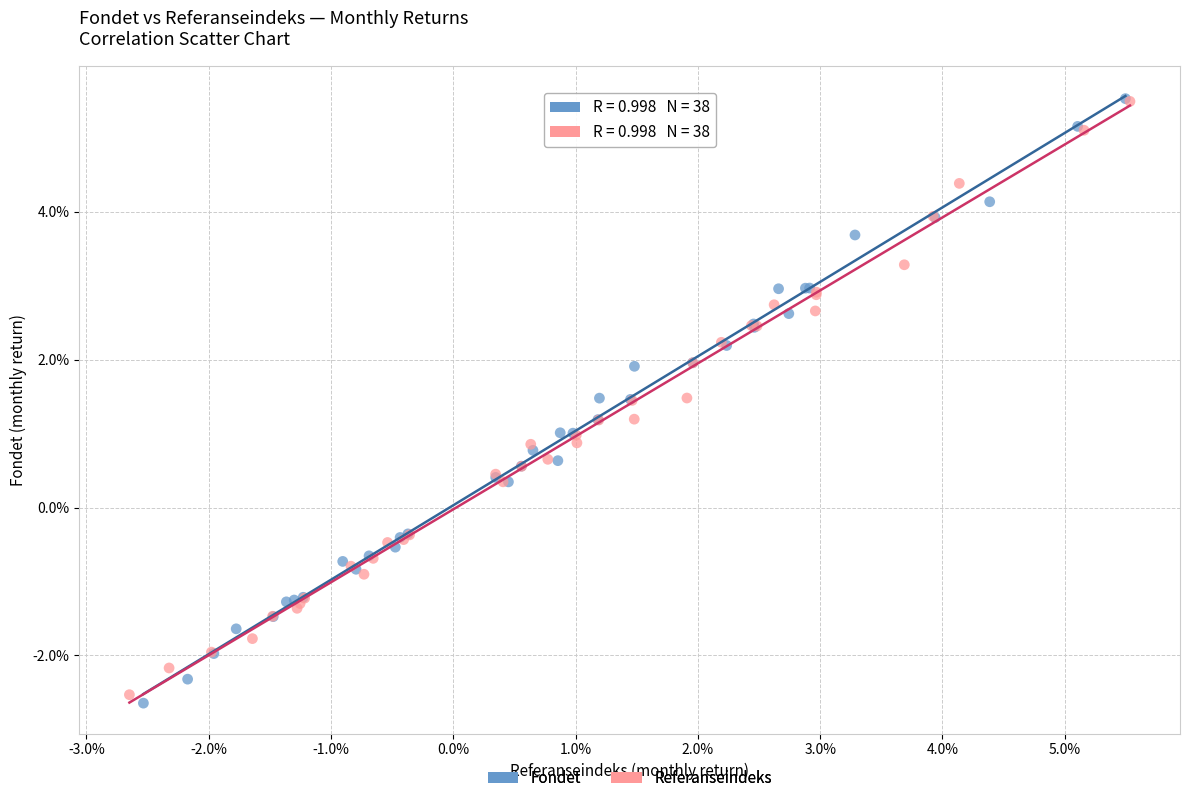

Which series has the largest Y range (max minus min)?

Fondet